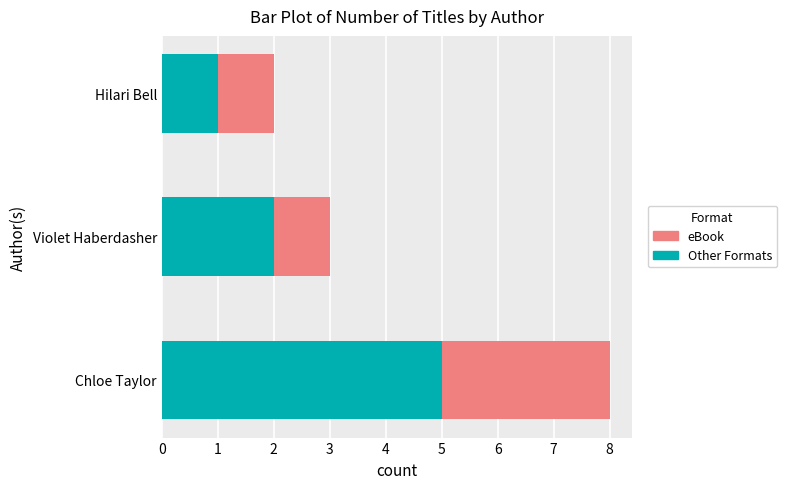

At which category is the sum across all series the highest?

Chloe Taylor